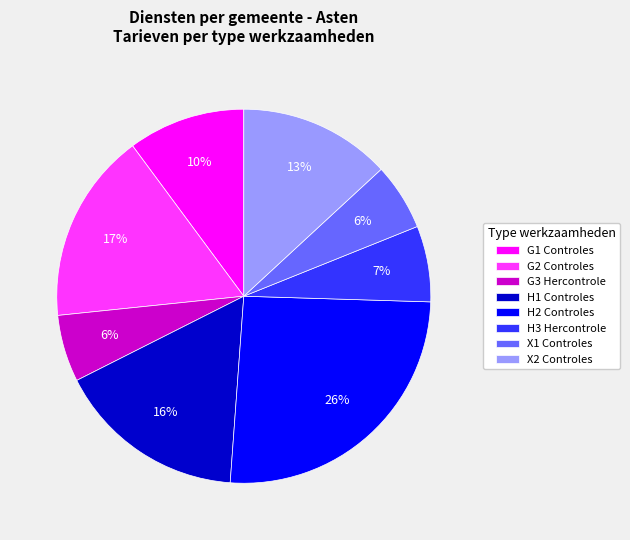

Combined, do H1 Controles and G2 Controles account for over 50%?

No